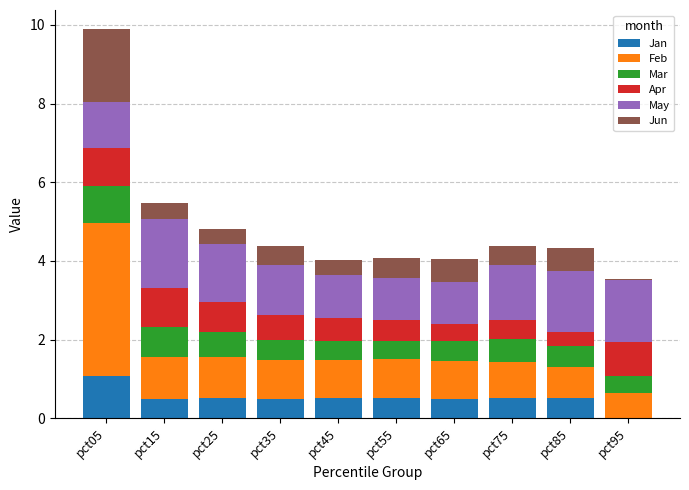

Are the bars horizontal?

No